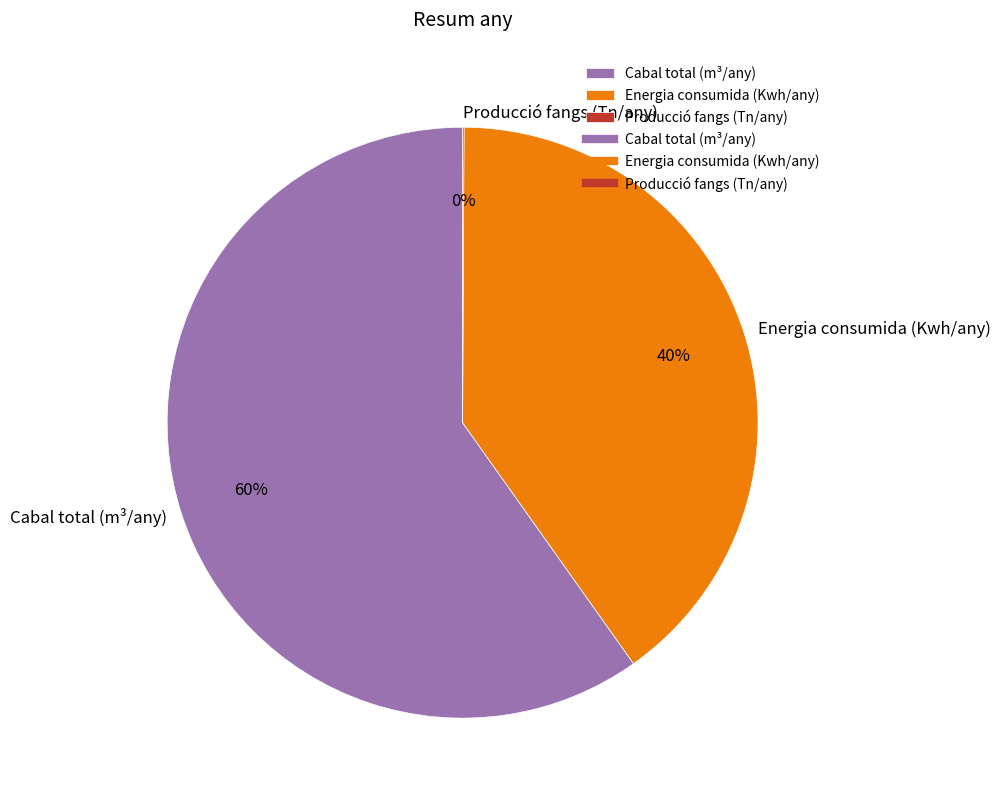

What is the majority slice?

Cabal total (m³/any)